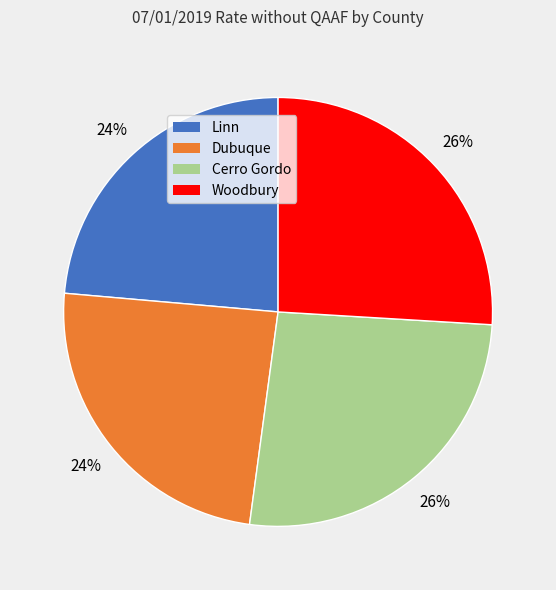

How many slices are in this pie chart?

4